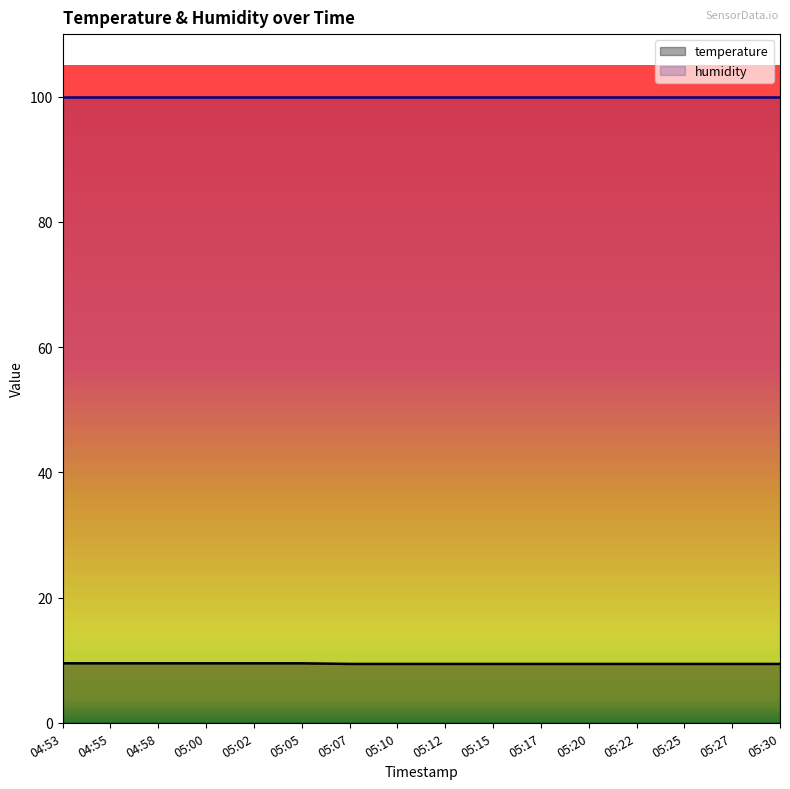

What position from the left is 05:22?

13